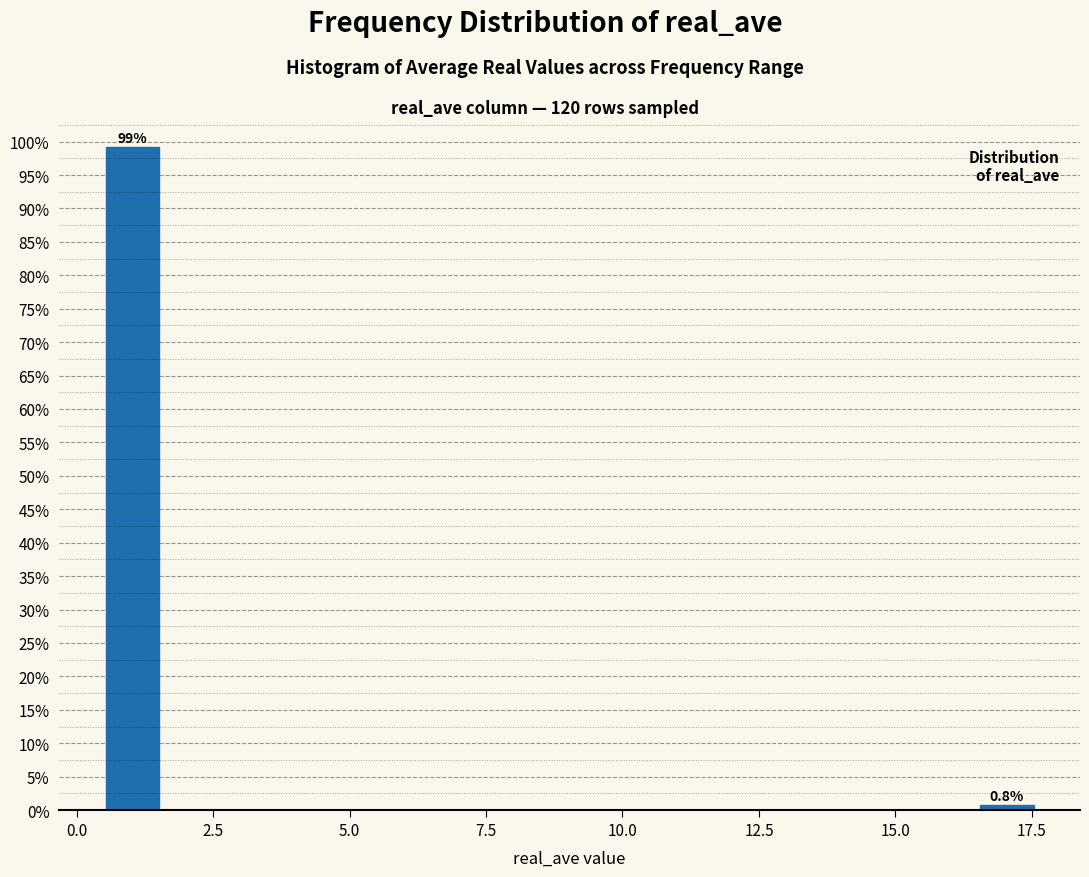

Around what value on the x-axis is the tallest bar? Give the approximate position of its centre, as read against the axis.

1.0